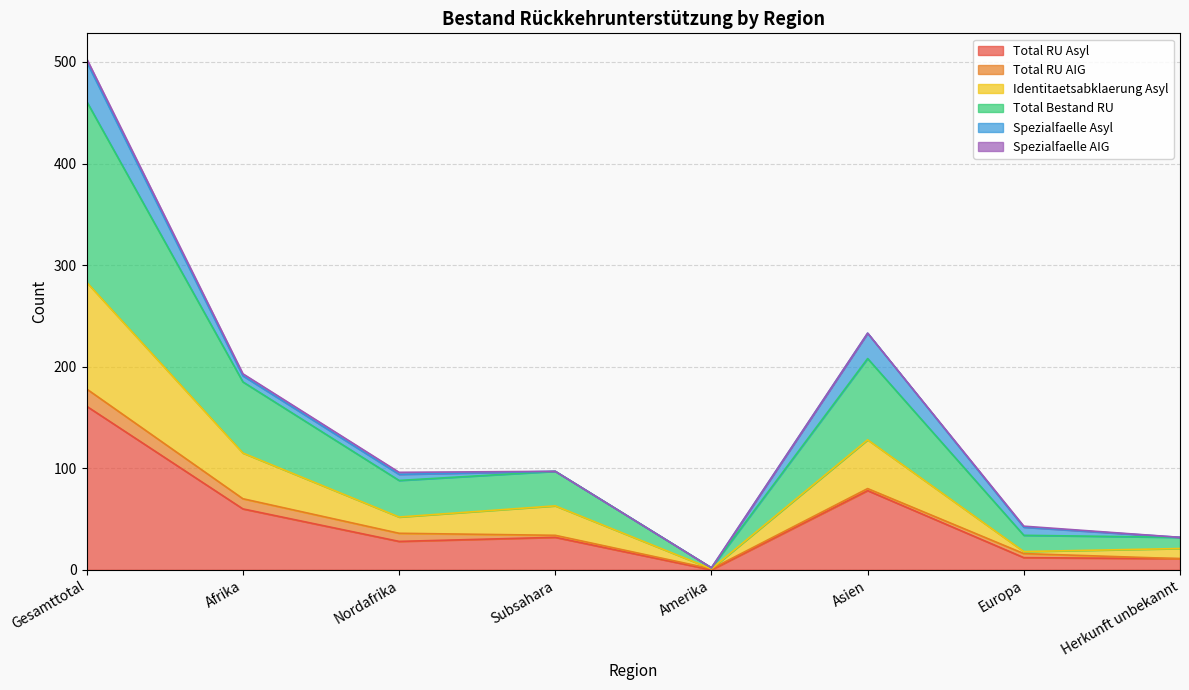

List the labels in order of Total RU Asyl value, smallest first.

Amerika, Herkunft unbekannt, Europa, Nordafrika, Subsahara, Afrika, Asien, Gesamttotal